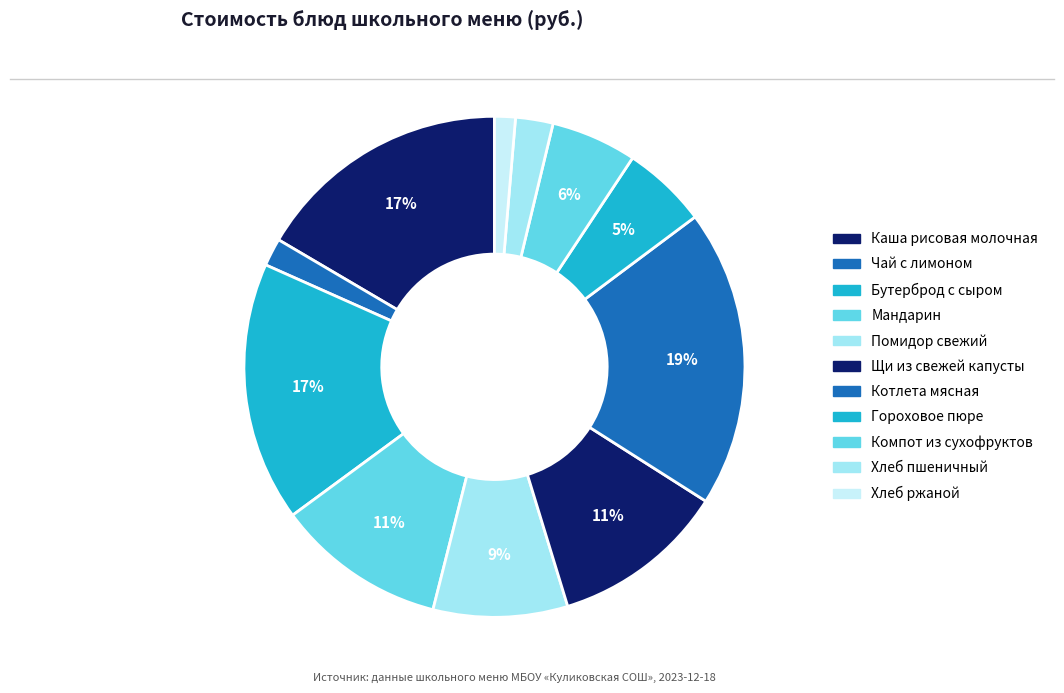

What percentage is the Гороховое пюре slice, to the nearest percent?

5%